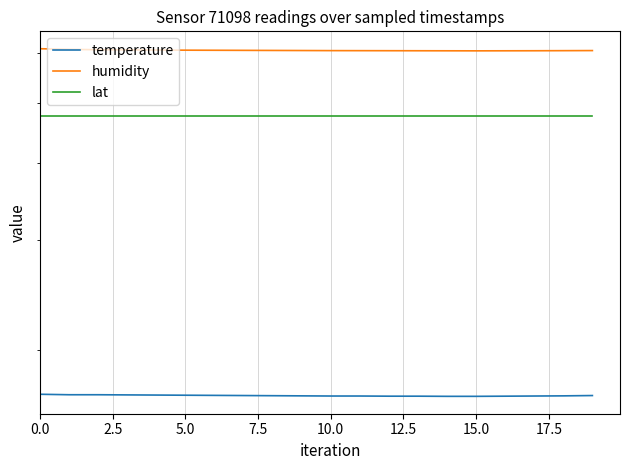

Count the temperature values in the range 16 to 17.

20